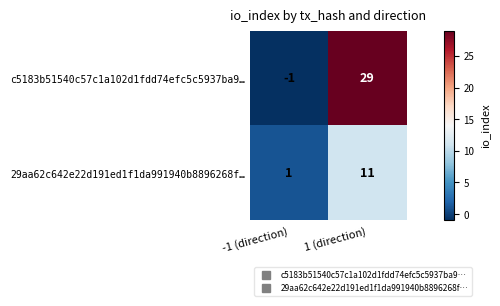

Is it true that 29aa62c642e22d191ed1f1da991940b8896268f… equals 1 at -1 (direction)?

True